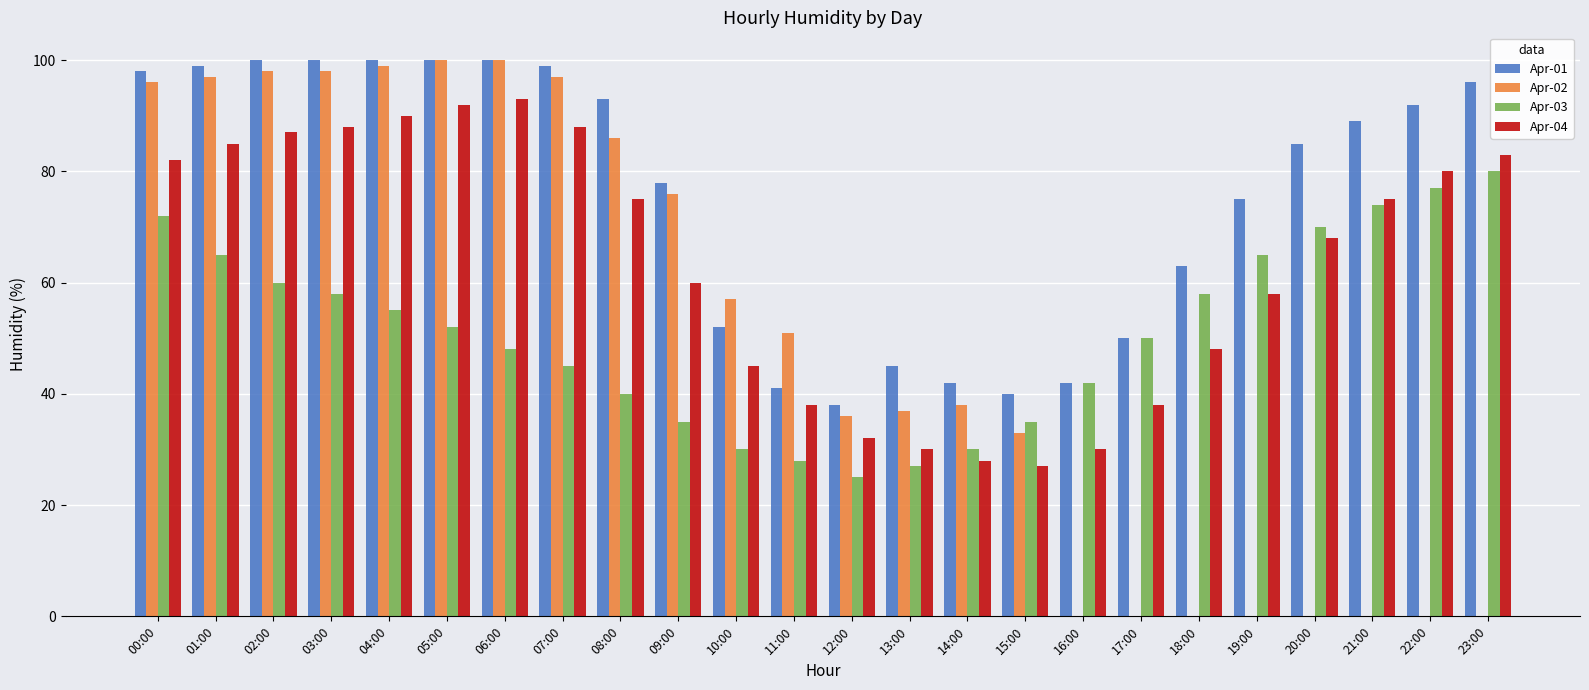

Between 05:00 and 17:00, which series saw the biggest shift?

Apr-04